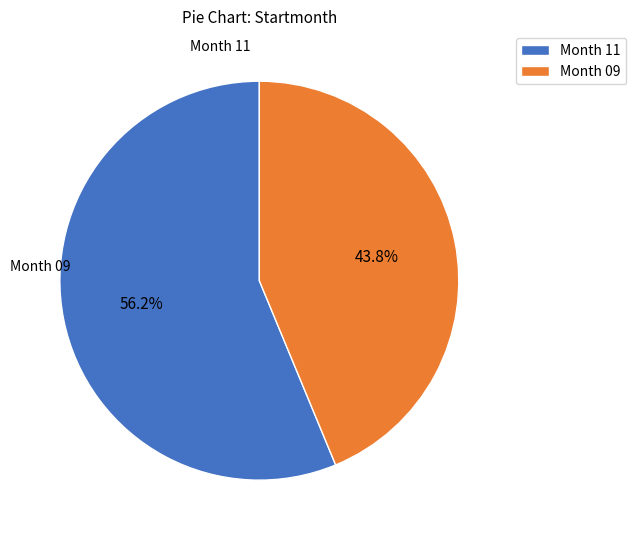

Combined, do Month 09 and Month 11 account for over 50%?

Yes